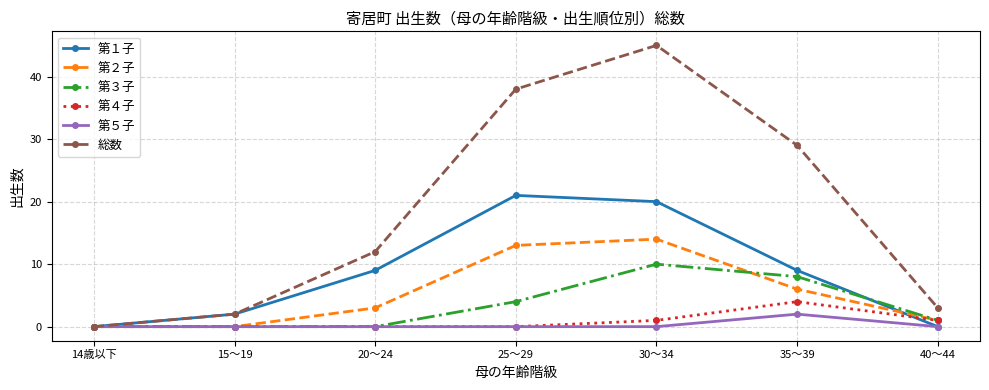

Reading right to left, transcribe all the data shown in this chart.

第１子: 0	9	20	21	9	2	0
第２子: 1	6	14	13	3	0	0
第３子: 1	8	10	4	0	0	0
第４子: 1	4	1	0	0	0	0
第５子: 0	2	0	0	0	0	0
総数: 3	29	45	38	12	2	0